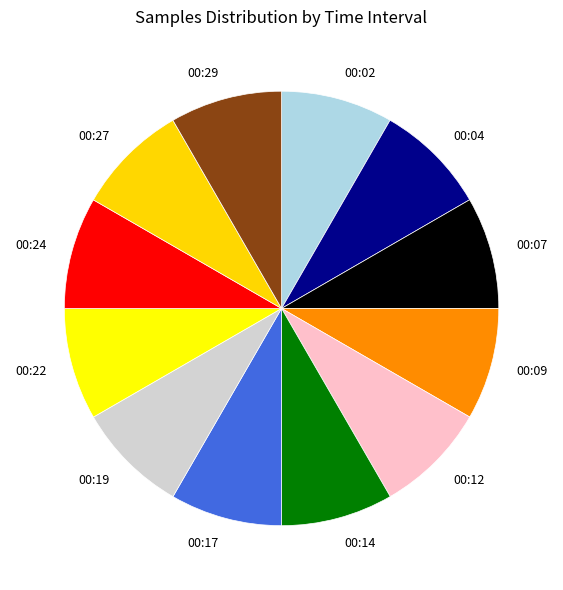

What is the ratio of the value at 00:12 to the value at 00:29?

1.0